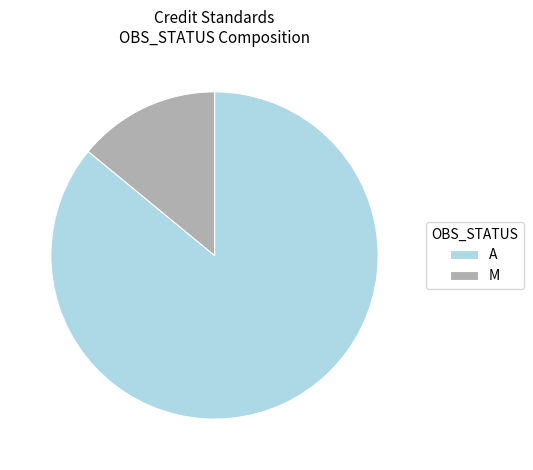

Which has a higher value, A or M?

A